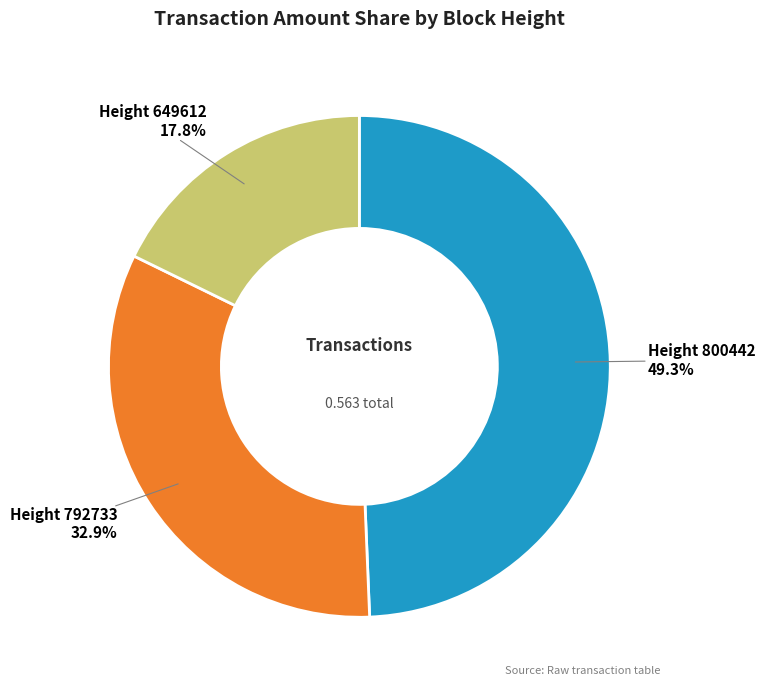

Is there a majority slice in this chart?

No